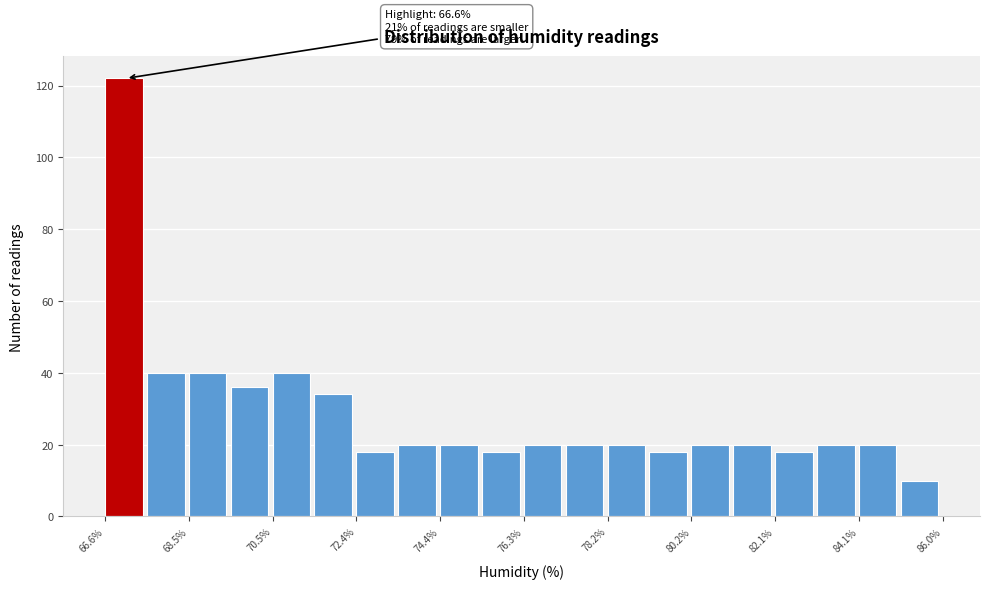

Over which range of the x-axis is the bar tallest?

66.6 to 67.6